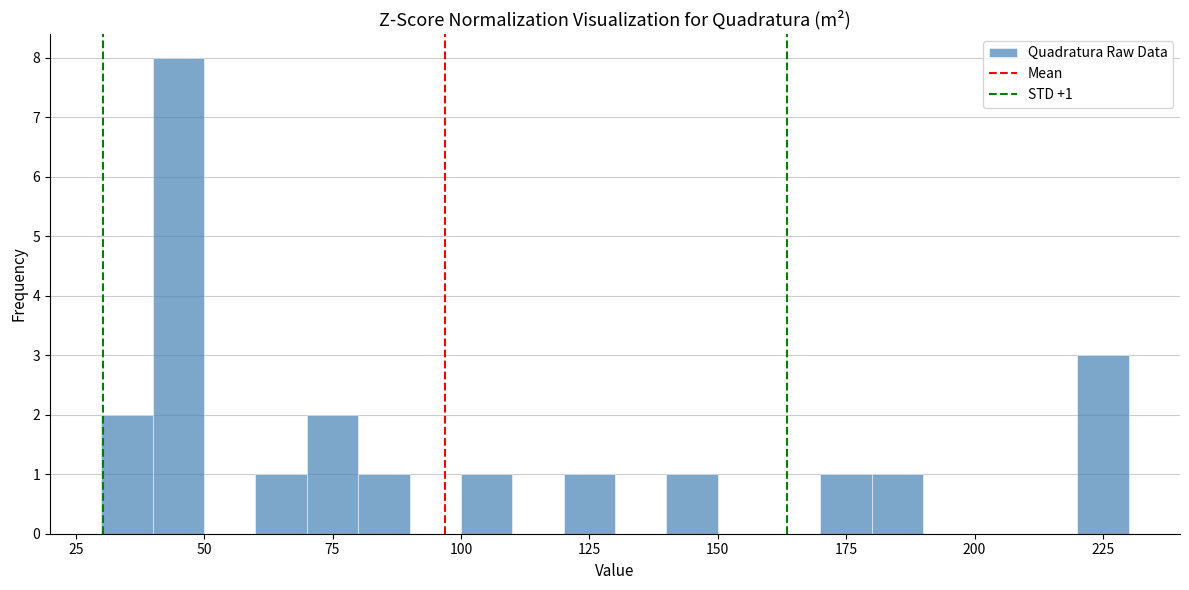

Around what value on the x-axis is the tallest bar? Give the approximate position of its centre, as read against the axis.

45